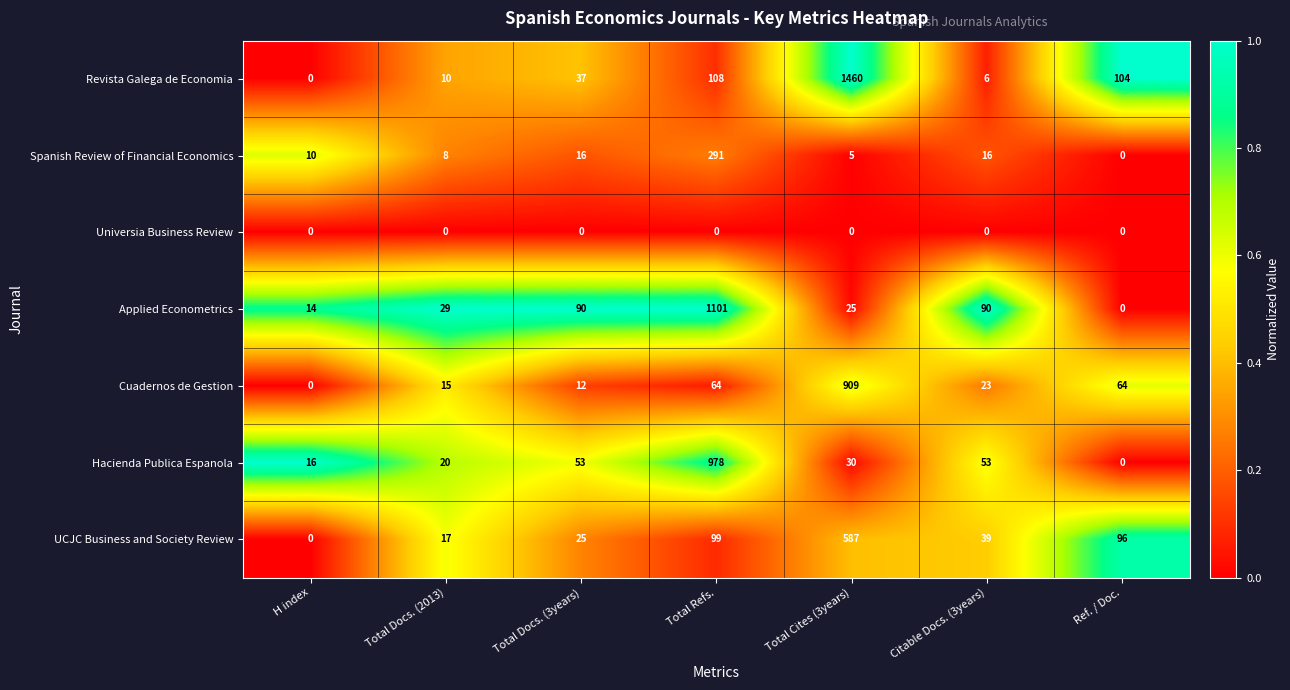

At which label does Revista Galega de Economia reach its peak?

Total Cites (3years)